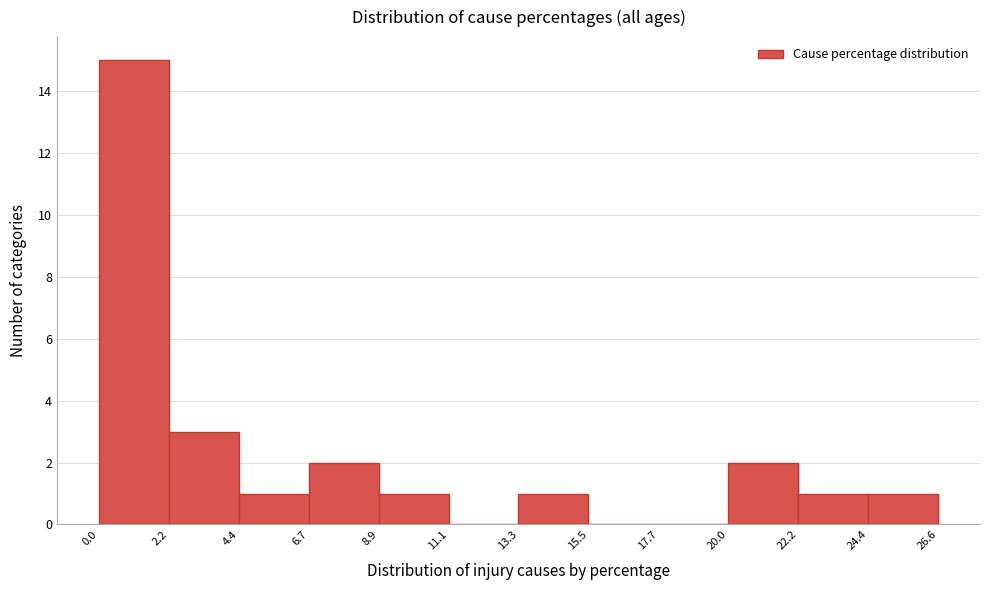

Reading left to right, list every bar in this chart as the range it spans on the x-axis followed by its height. The values are not printed on the chart, so give them approximately, as read against the axis.

0.0 to 2.2: 15
2.2 to 4.4: 3
4.4 to 6.7: 1
6.7 to 8.9: 2
8.9 to 11.1: 1
11.1 to 13.3: 0
13.3 to 15.5: 1
15.5 to 17.7: 0
17.7 to 20.0: 0
20.0 to 22.2: 2
22.2 to 24.4: 1
24.4 to 26.6: 1